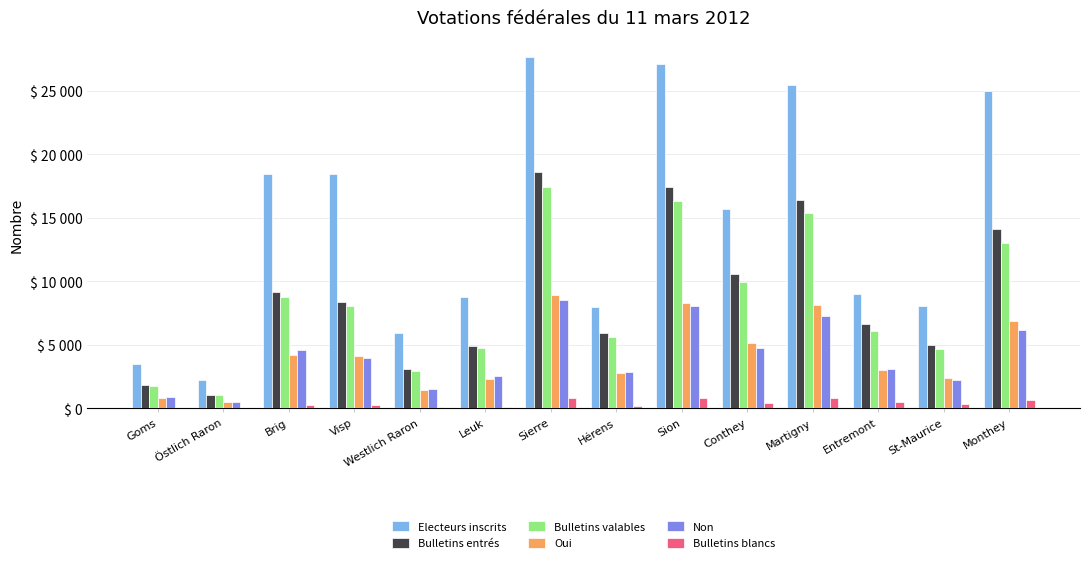

Which series has the largest range (max minus min)?

Electeurs inscrits